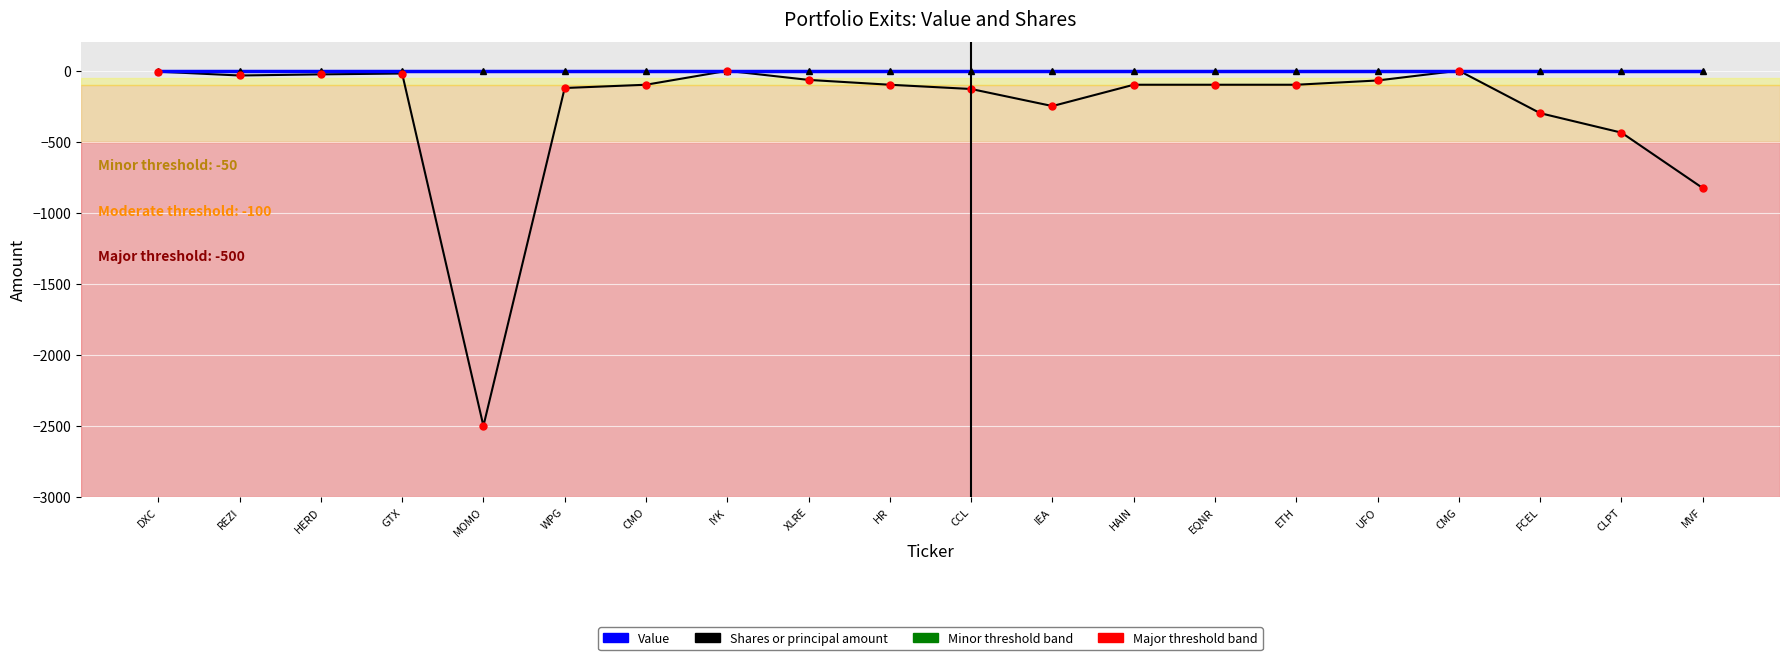

Is the value of Shares or principal amount at ETH greater than the value of Value at IEA?

No